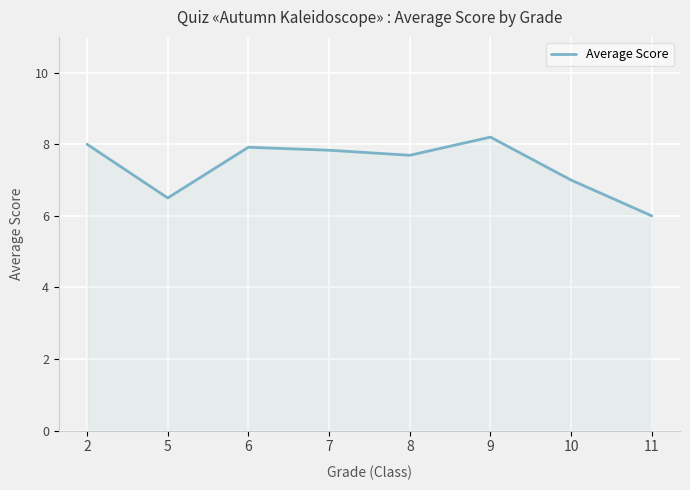

What is the approximate value at 2?

8.0